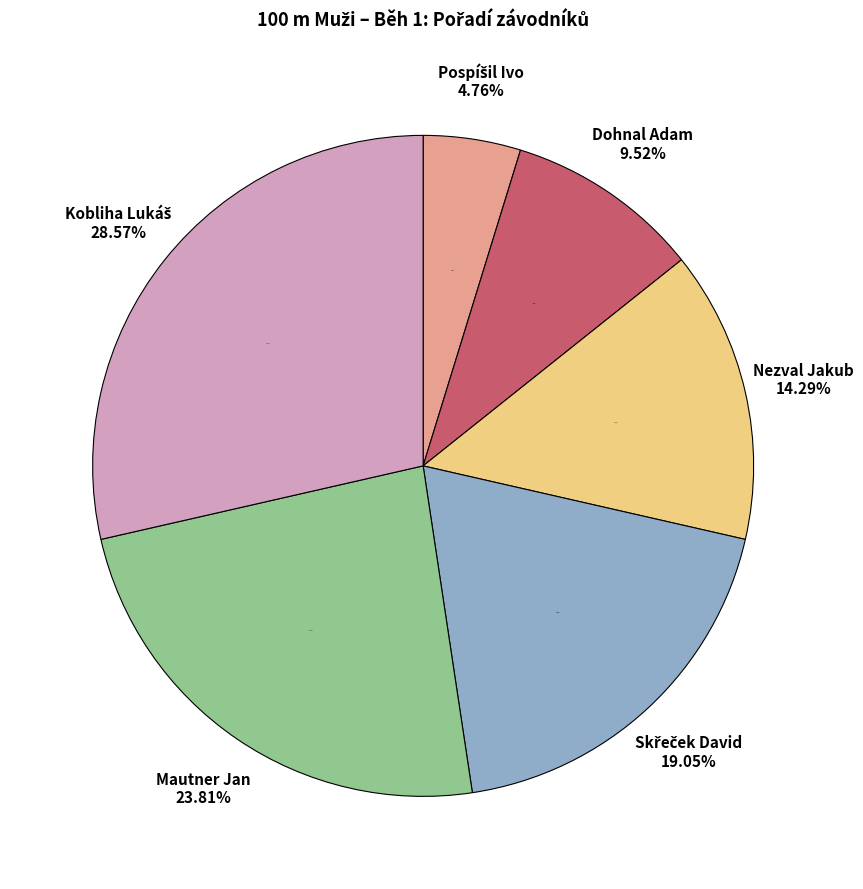

To the nearest percent, what percentage of the pie is Mautner Jan?

24%